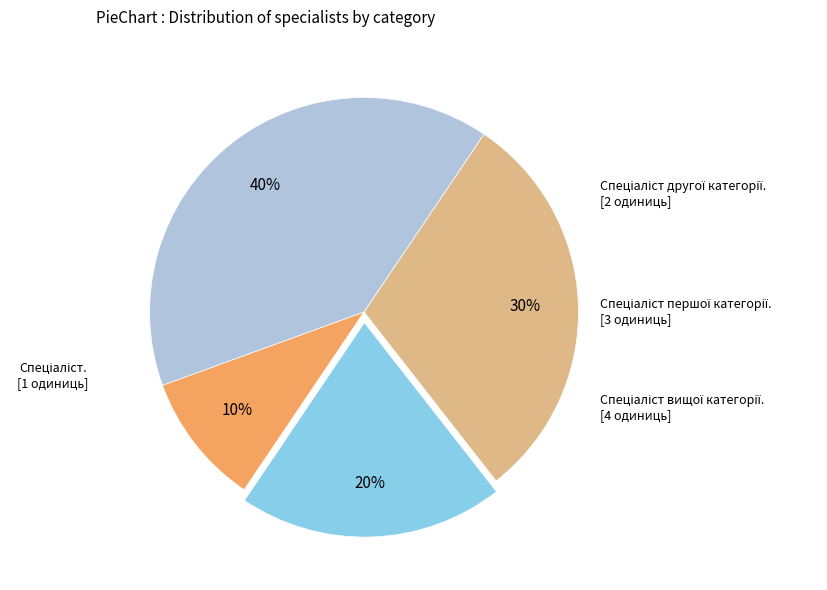

To the nearest percent, what is the average slice percentage?

25%